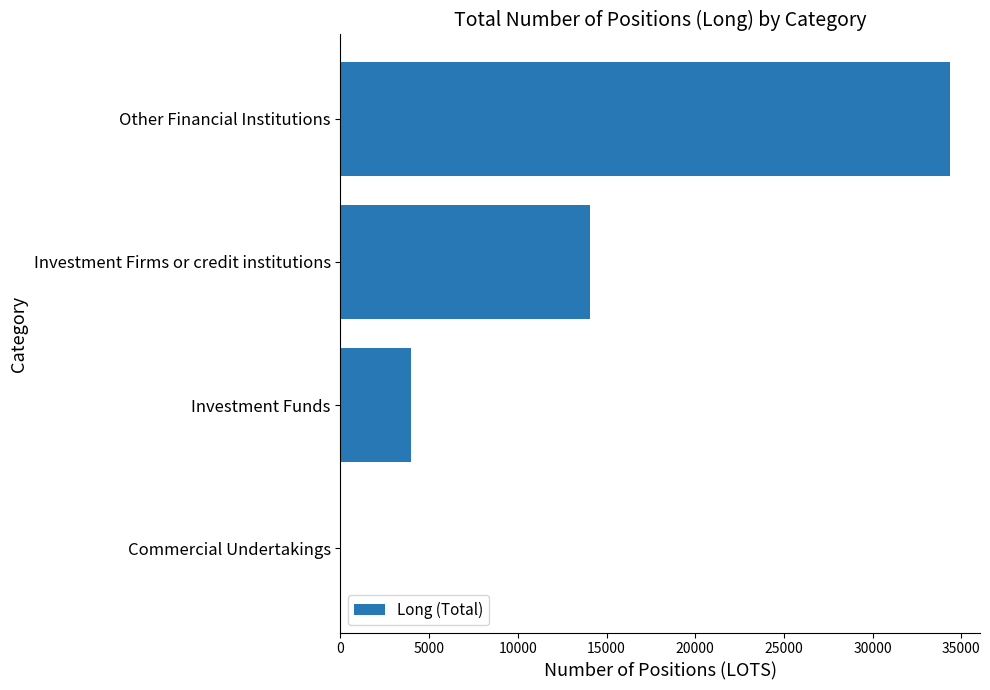

Between Investment Firms or credit institutions and Other Financial Institutions, which is larger?

Other Financial Institutions